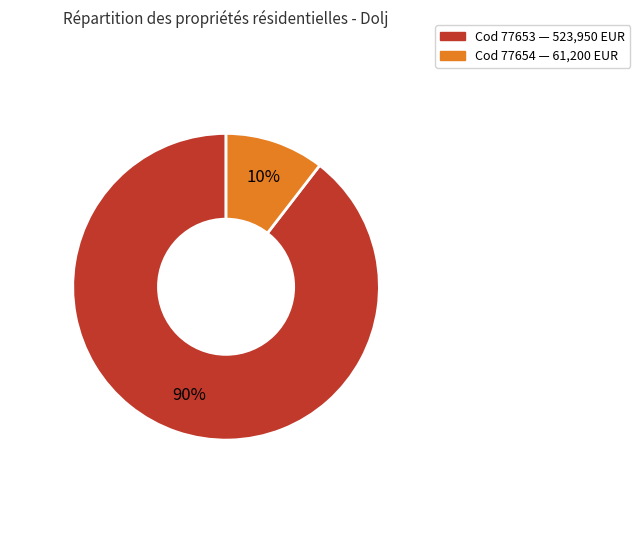

To the nearest percent, what is the average slice percentage?

50%